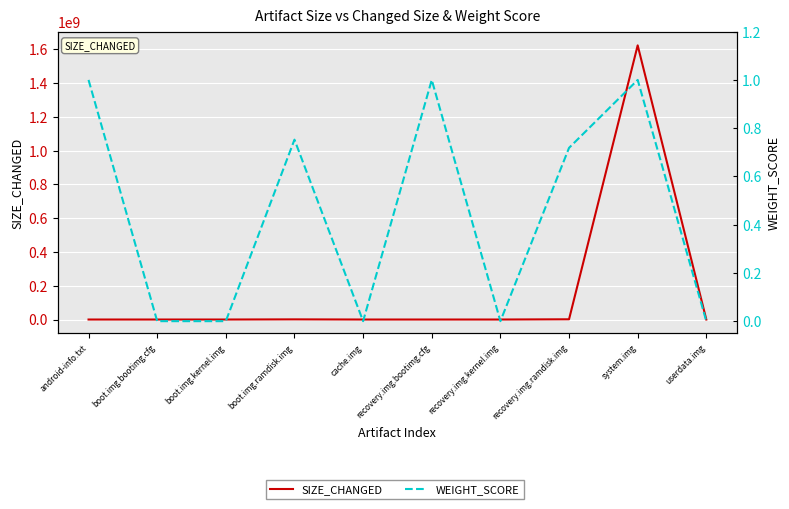

Rank the series at android-info.txt from lowest to highest value.

WEIGHT_SCORE, SIZE_CHANGED